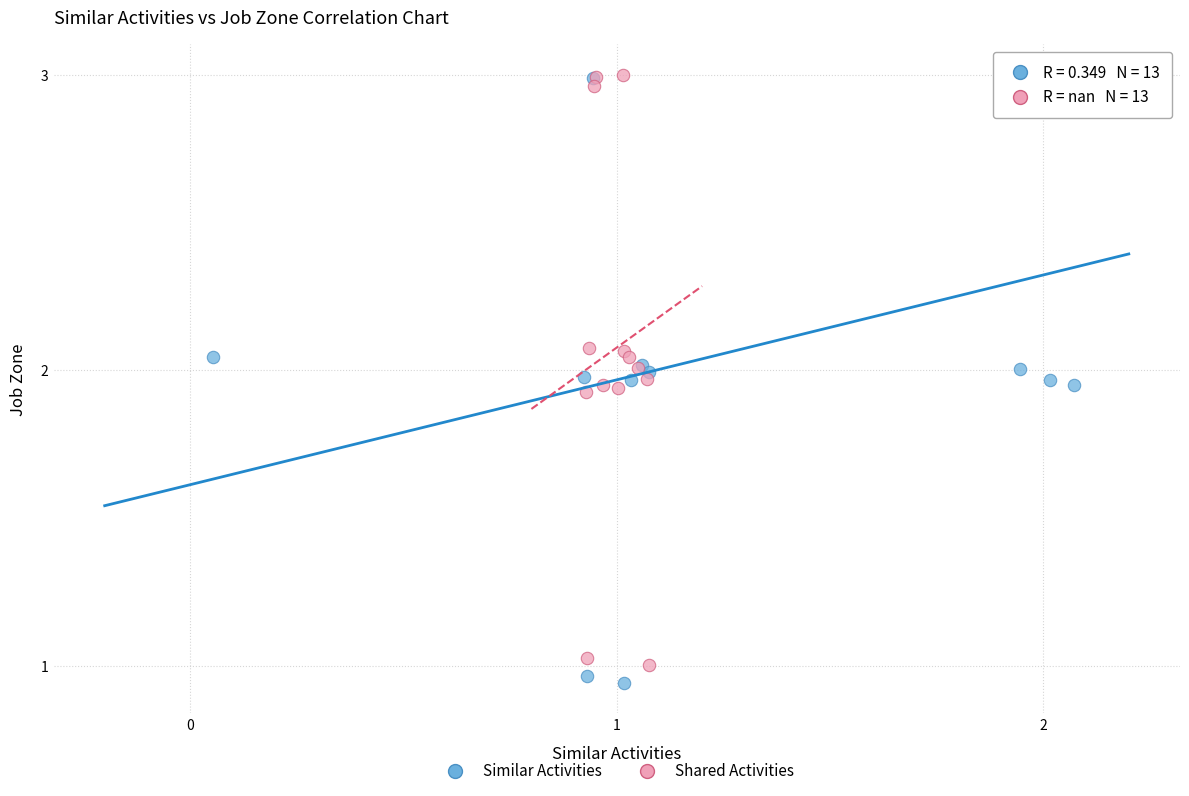

Which series has the largest Y range (max minus min)?

Similar Activities